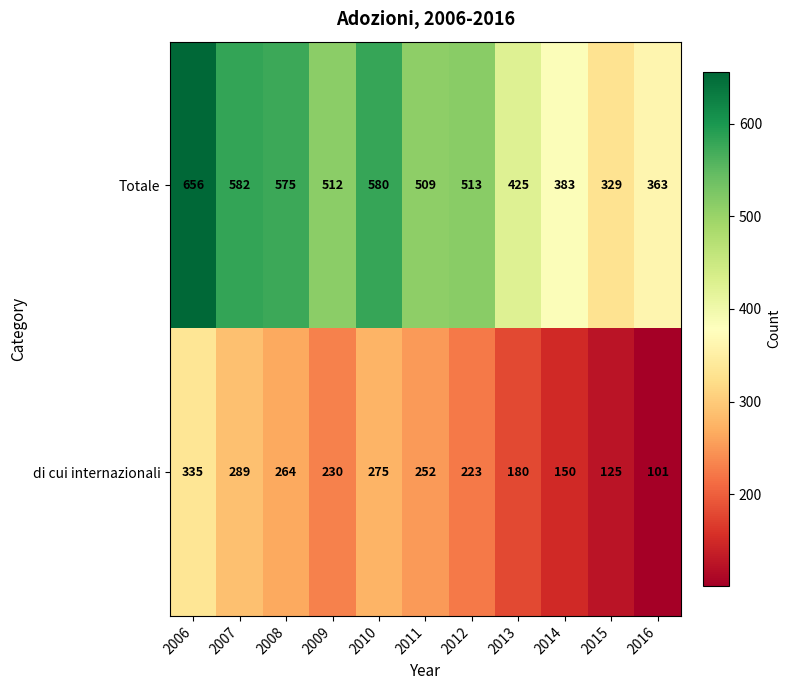

How many series are shown in this chart?

2